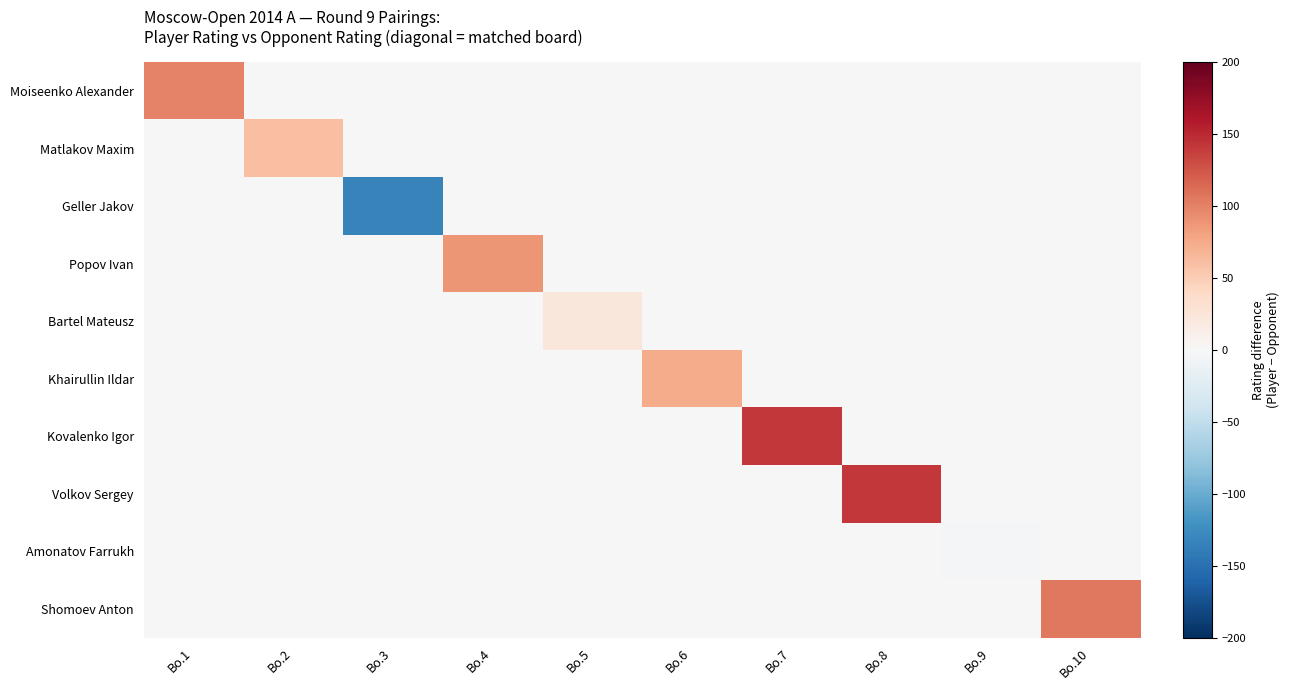

How many data points does each series have?

10